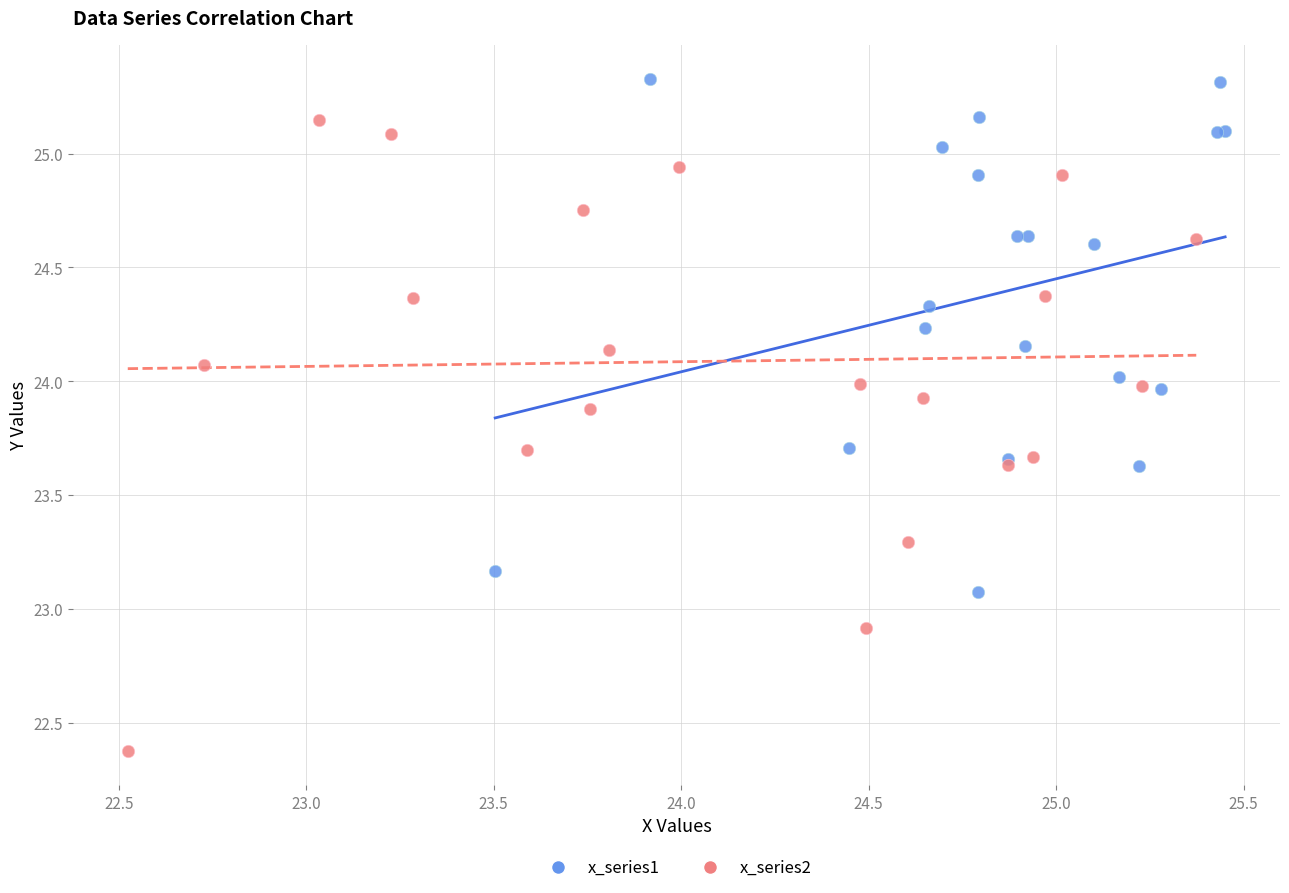

What are all the series names shown in the legend?

x_series1, x_series2